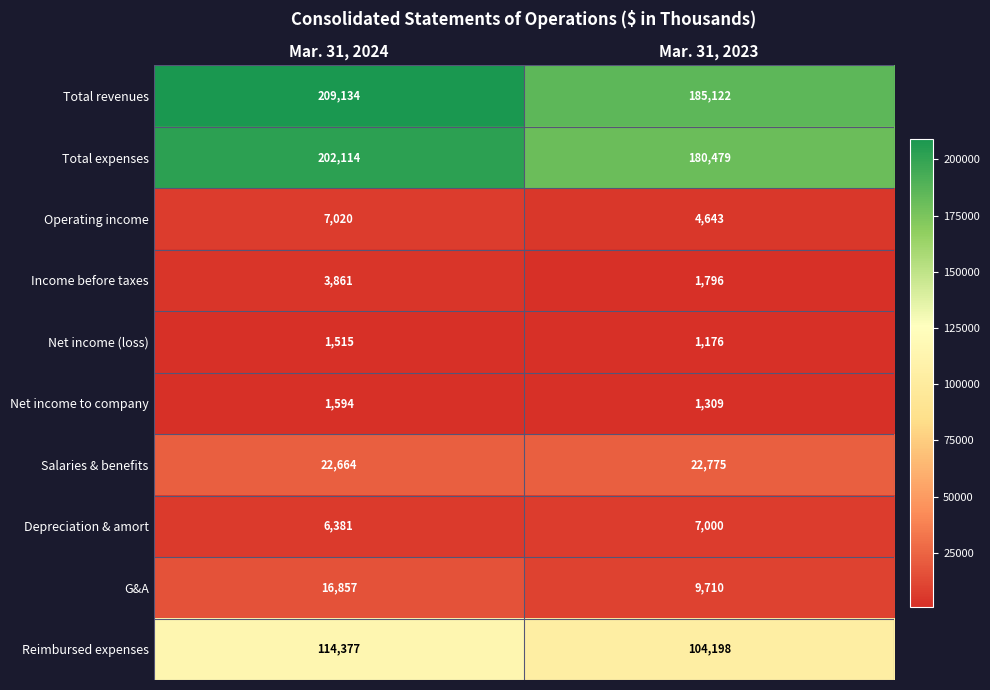

What is the difference between the Depreciation & amort values at Mar. 31, 2024 and Mar. 31, 2023?

619